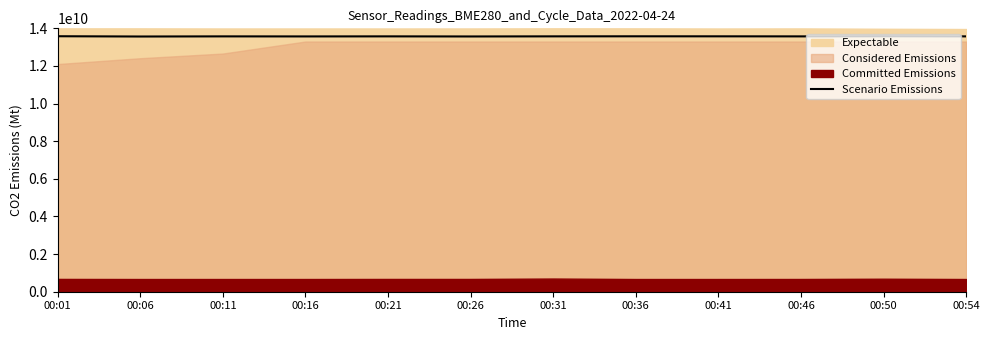

At which category does the chart reach its peak across all series?

00:01